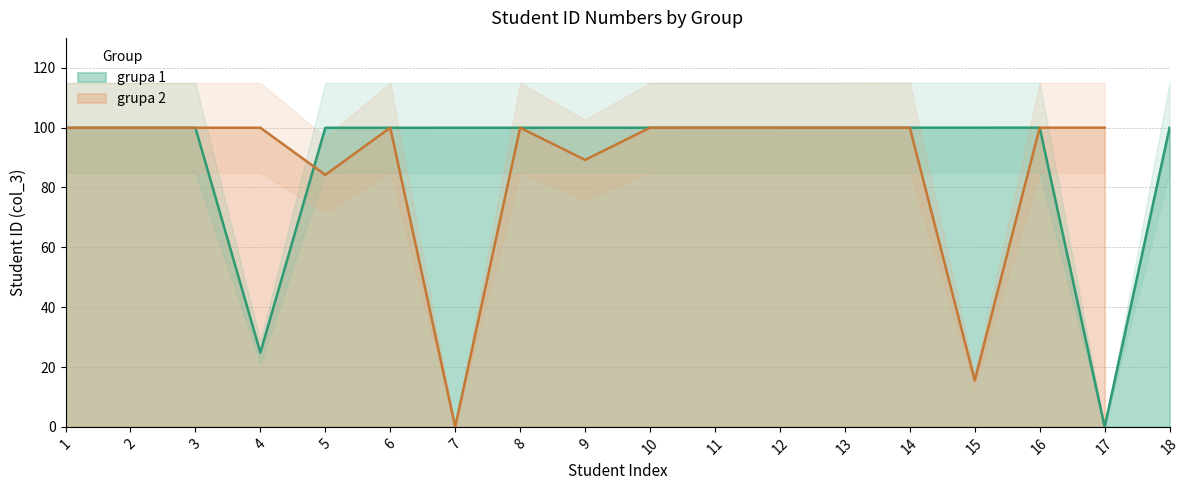

Rank the categories by value from lowest to highest.

17, 4, 1, 2, 3, 5, 6, 7, 8, 9, 10, 11, 12, 13, 14, 15, 16, 18